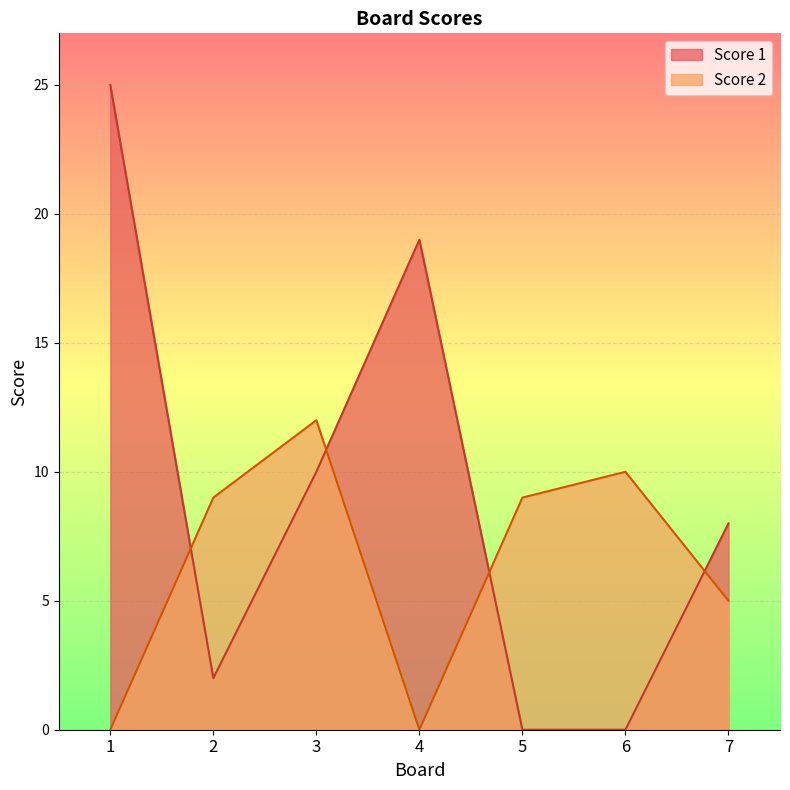

Which series has the largest total across all categories?

Score 1